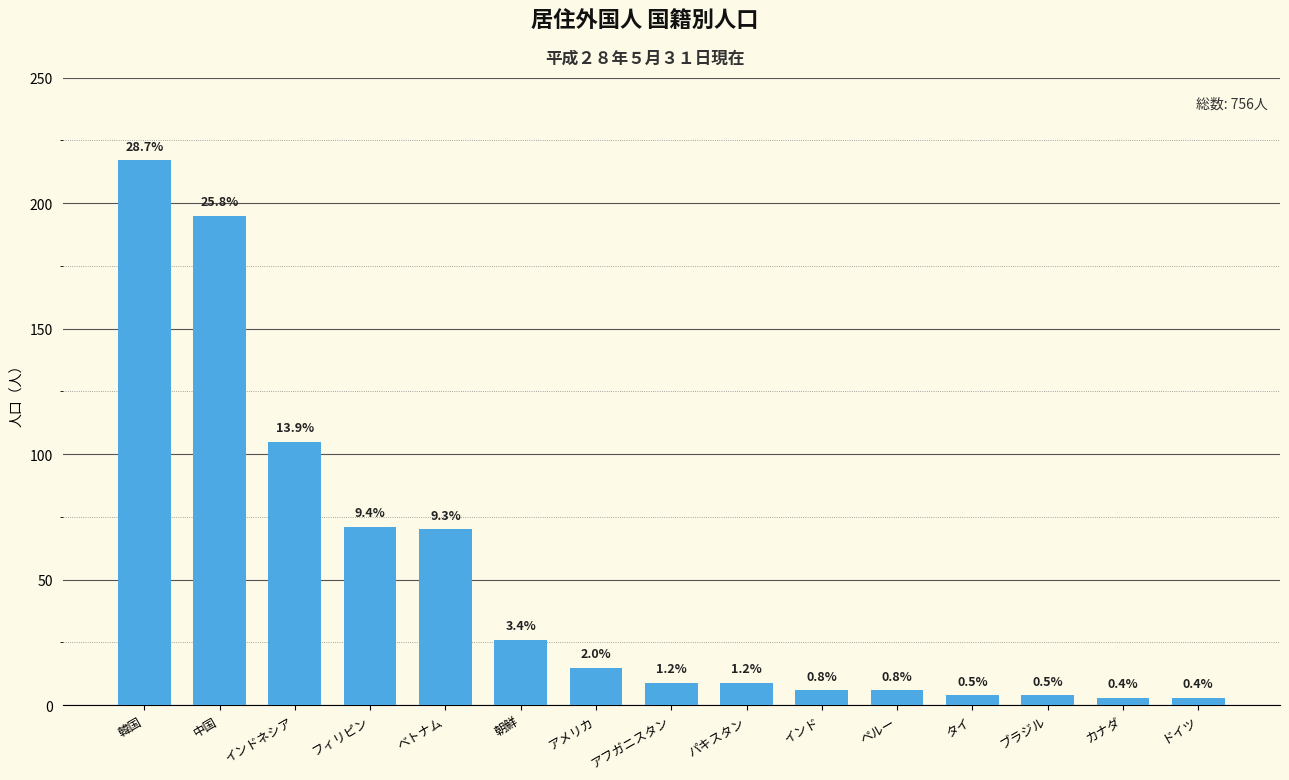

Which category has the highest value across all series?

韓国